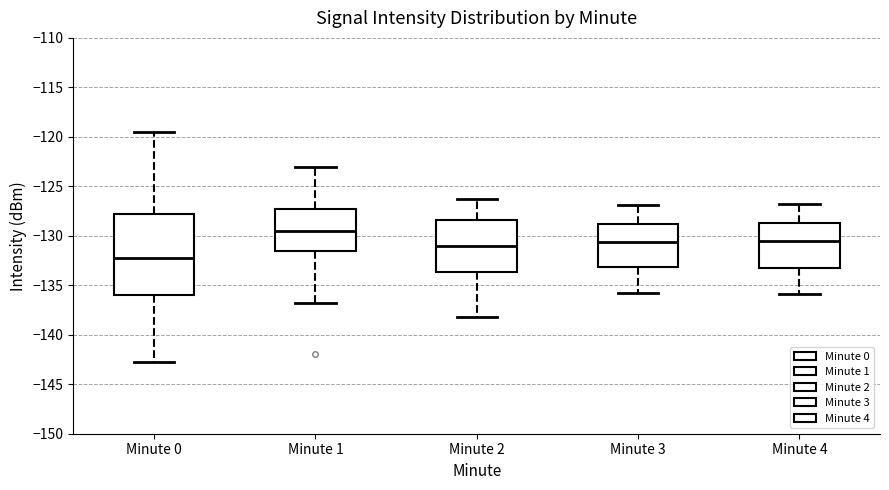

Which box has the lowest median line?

Minute 0